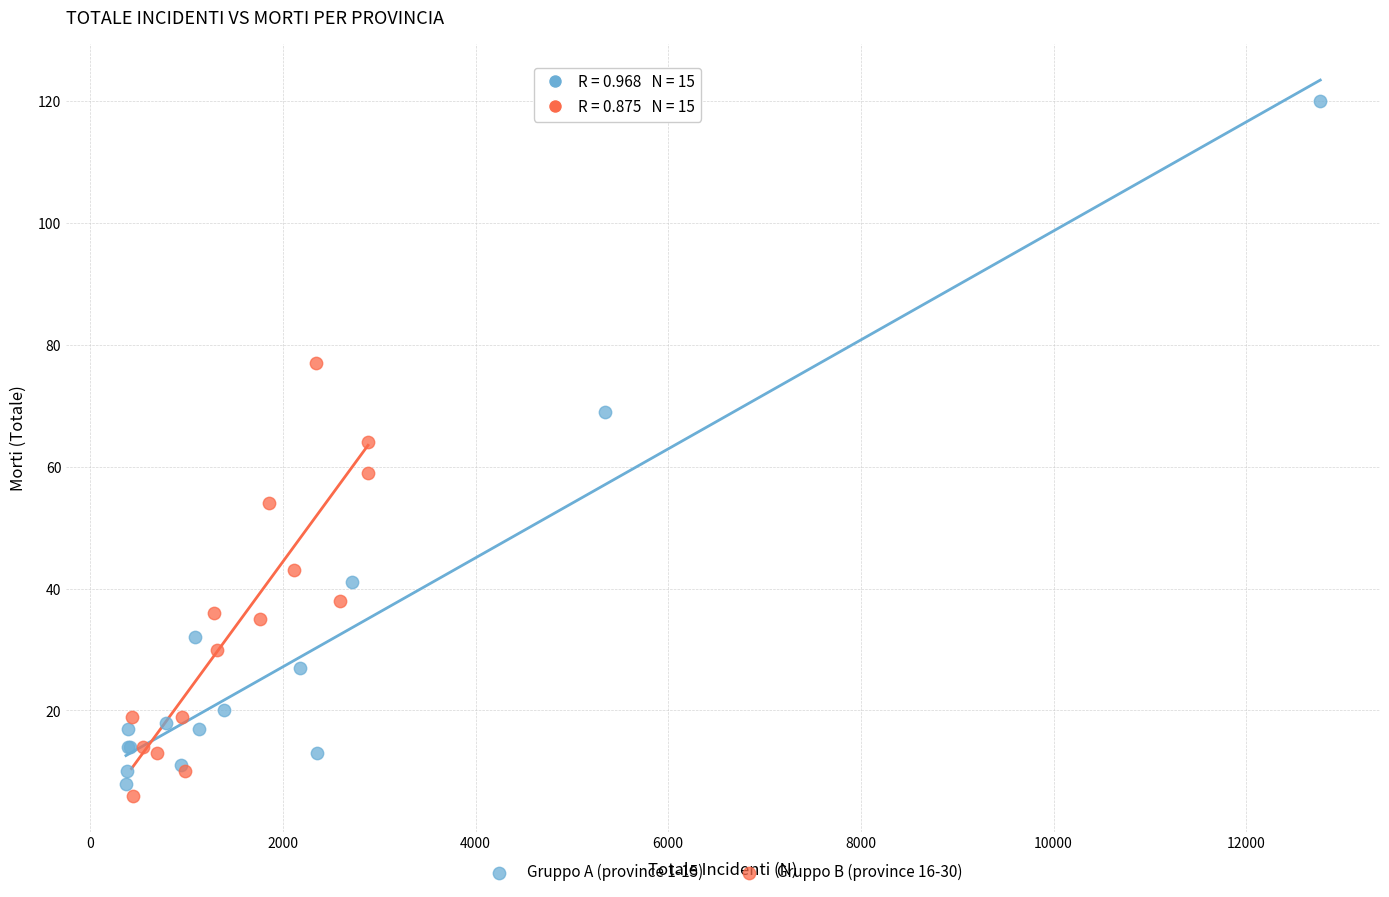

Which series has the widest spread of Y values?

Gruppo A (province 1-15)